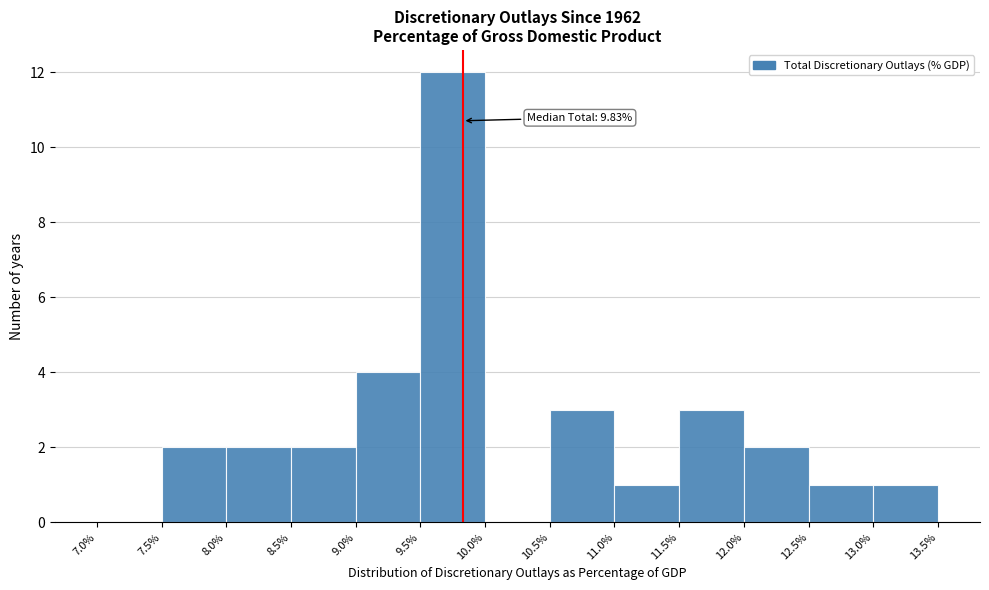

Which range on the x-axis has the tallest bar?

9.5% to 10.0%